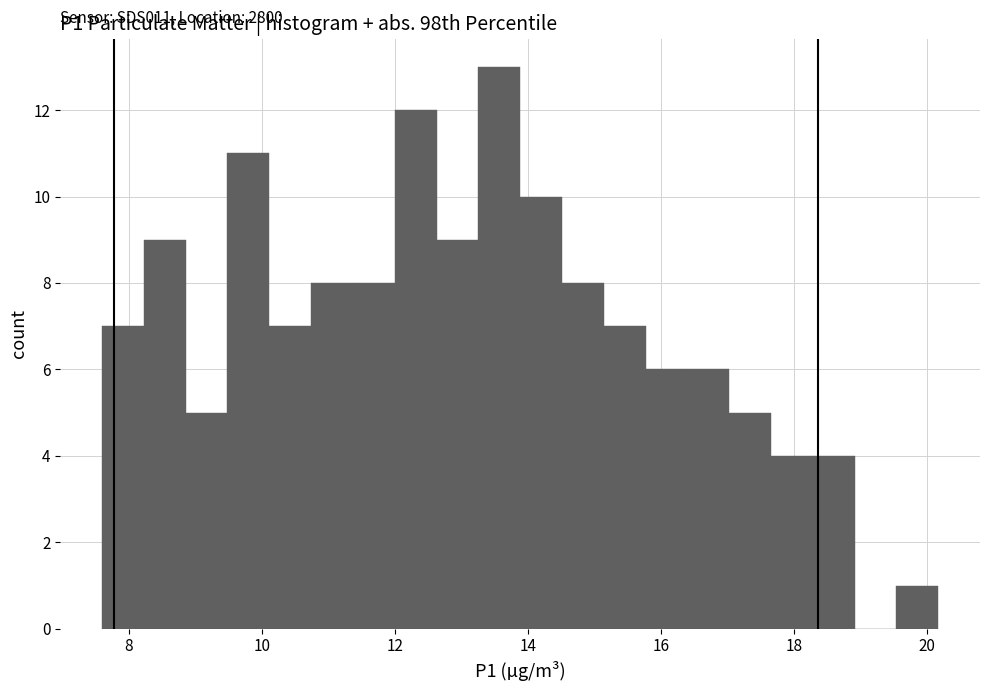

Around what value on the x-axis is the tallest bar? Give the approximate position of its centre, as read against the axis.

13.6